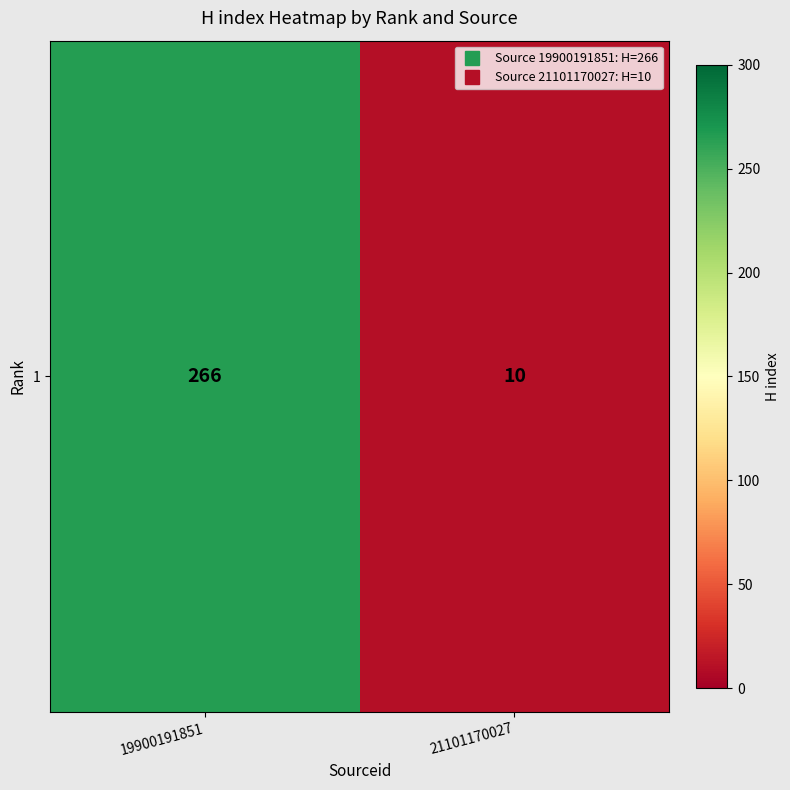

Count the values in the range 10 to 266.

2